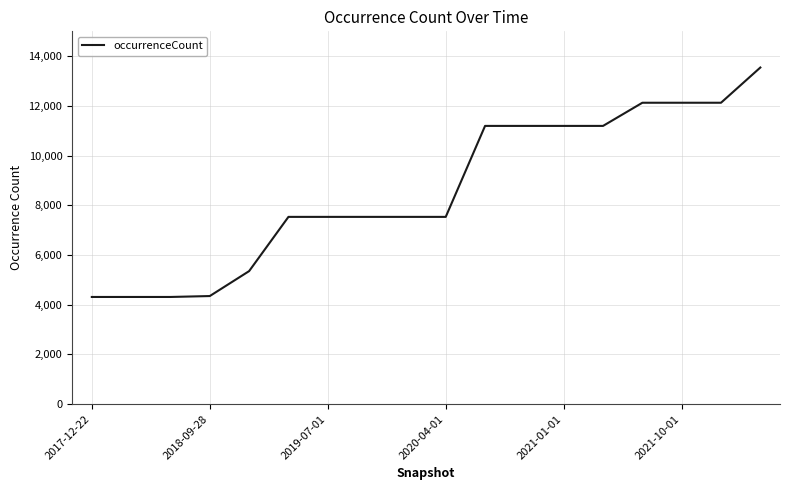

What is the difference between the maximum and minimum values?

9231